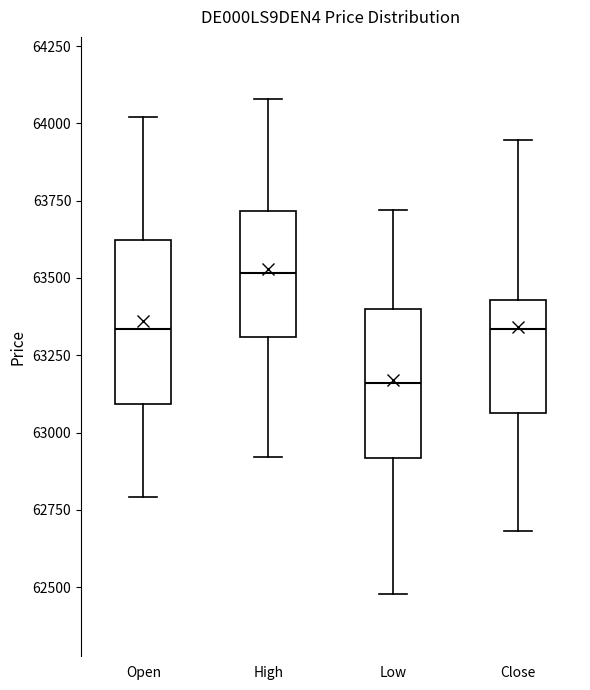

Where does the upper whisker of the box for Open end on the y-axis? The values are not printed on the chart, so give them approximately, as read against the axis.

64000